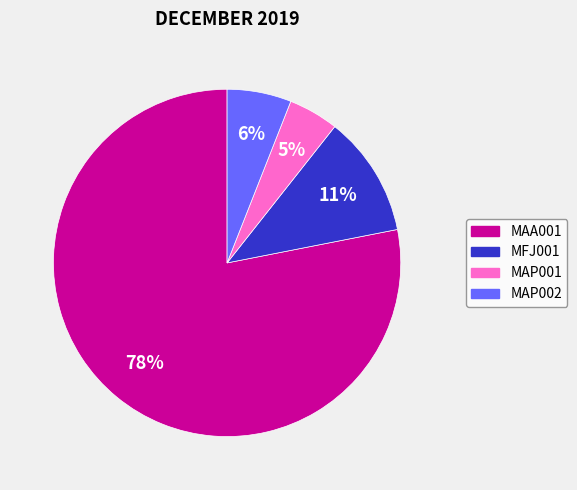

Do MAA001 and MAP002 together represent more than half of the pie?

Yes